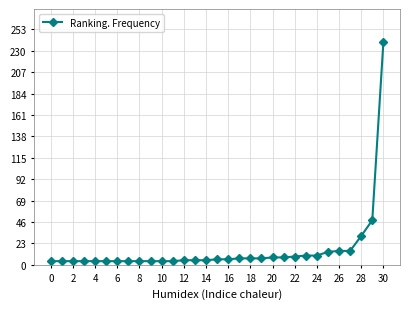

What is the sum of all values?

503